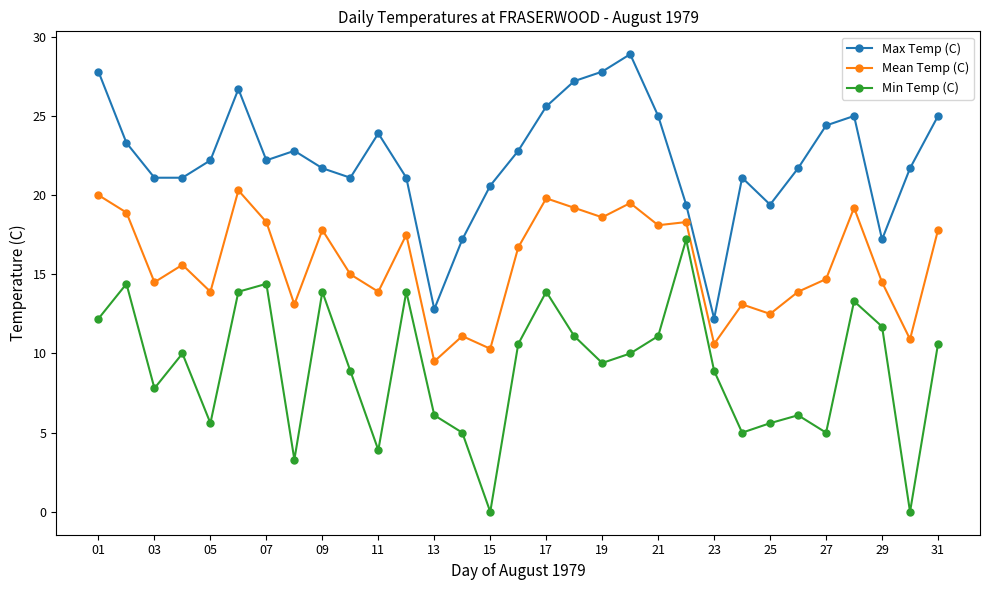

What is the difference between the second highest and second lowest values in the Max Temp (C) series?

15.0